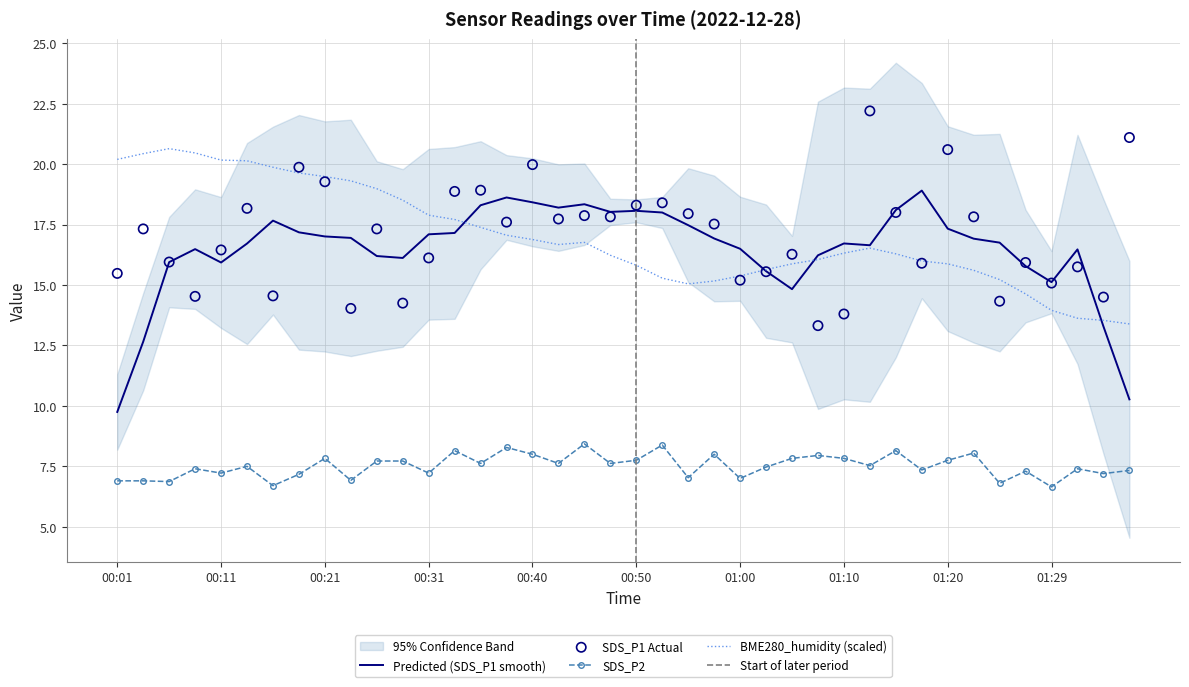

At how many categories does at least one series exceed 9?

40